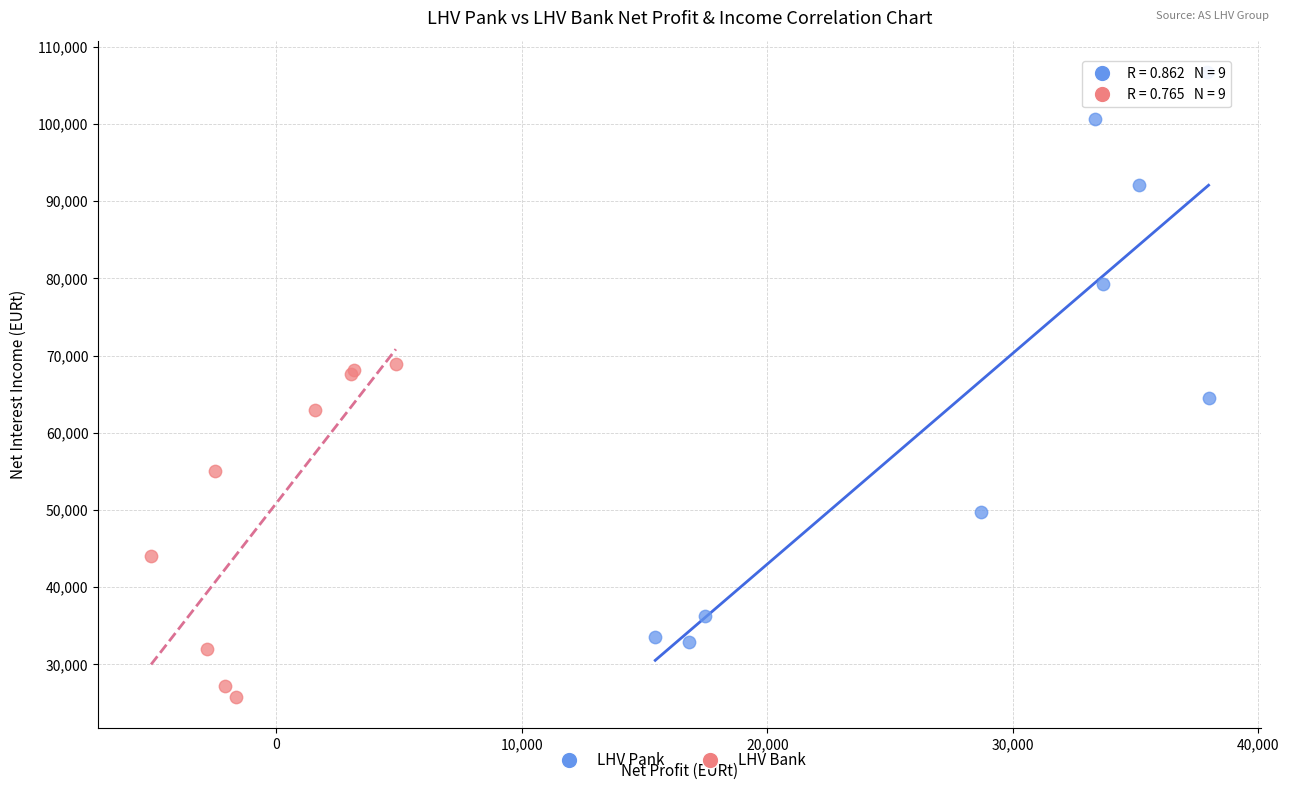

Which series reaches the minimum Y coordinate?

LHV Bank